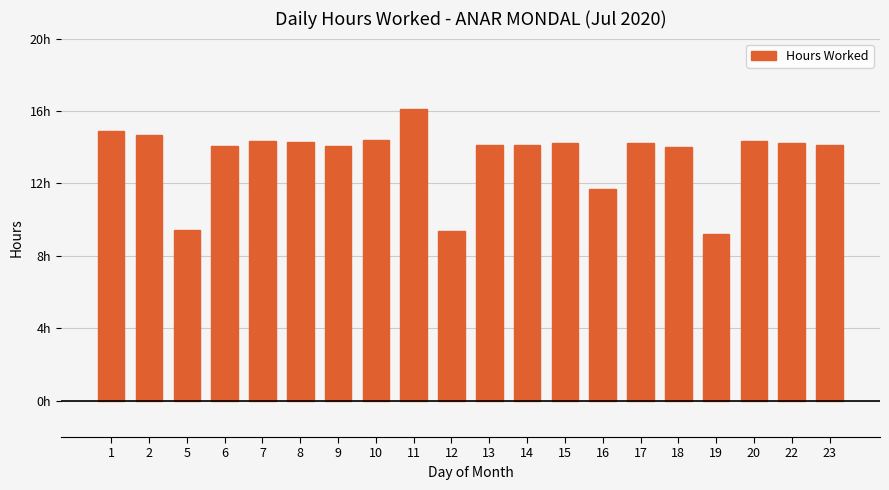

Does the chart contain any negative values?

No